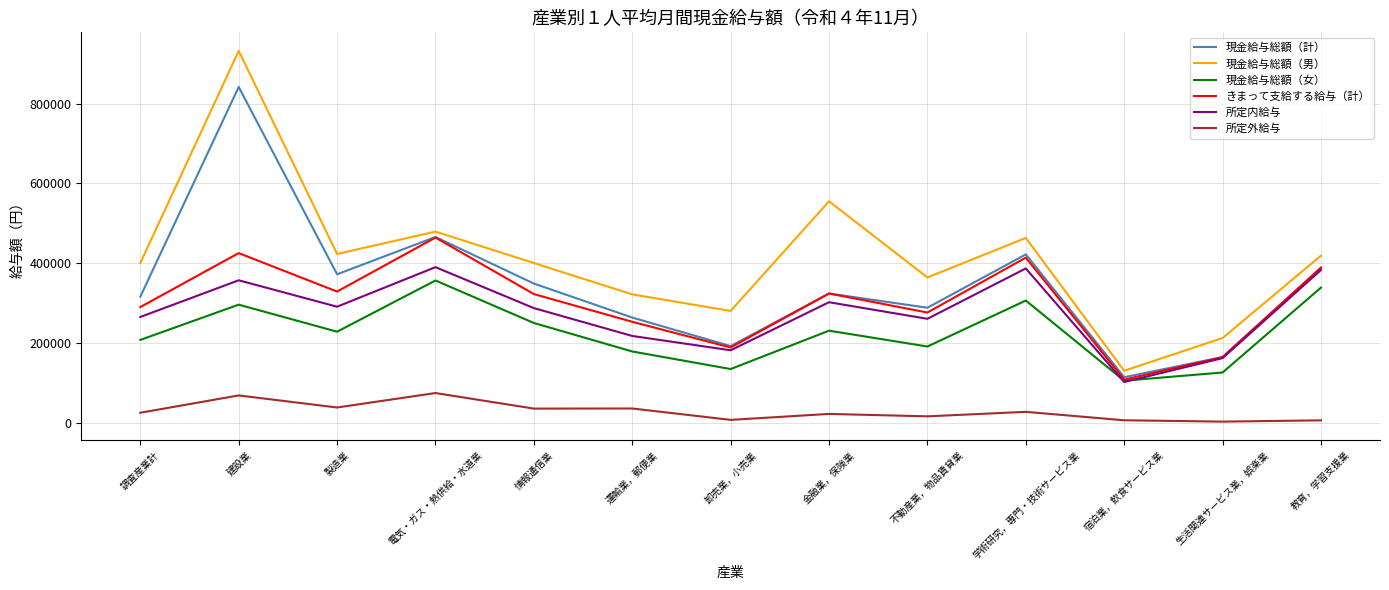

Is this an area chart (filled region under the line)?

No